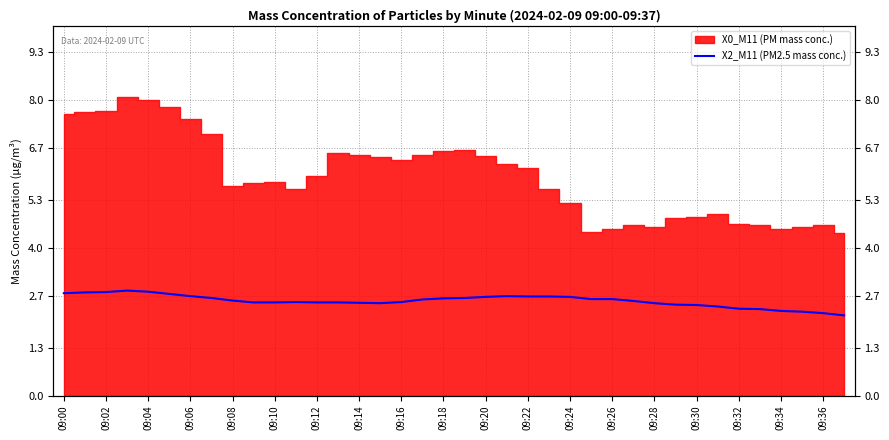

What is the label of the 17th point from the right?

21